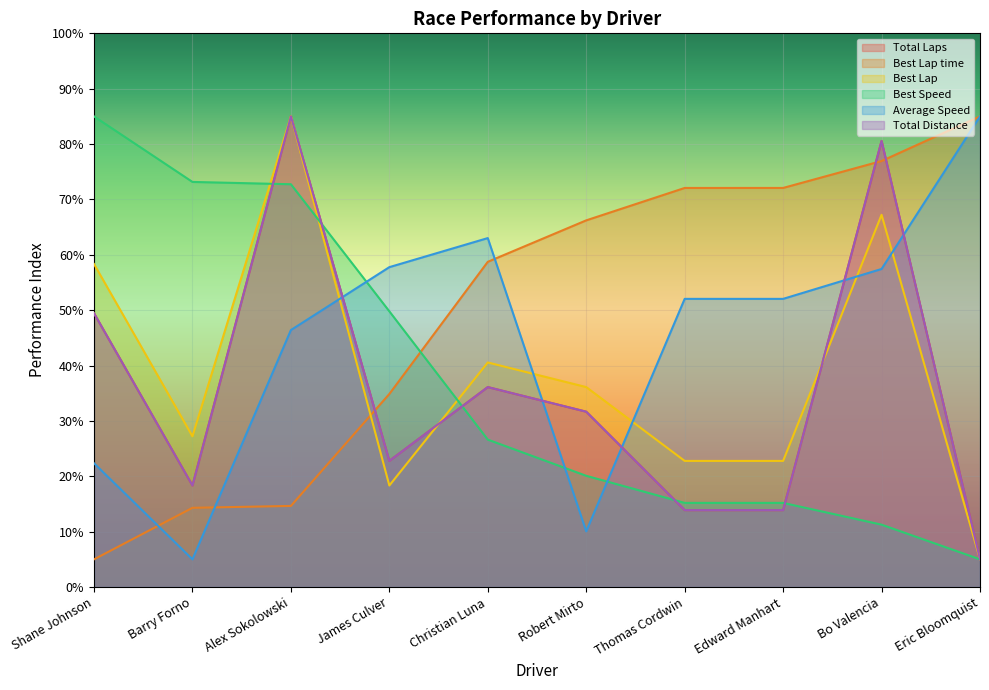

List the labels in order of Best Lap time value, smallest first.

Shane Johnson, Barry Forno, Alex Sokolowski, James Culver, Christian Luna, Robert Mirto, Thomas Cordwin, Edward Manhart, Bo Valencia, Eric Bloomquist